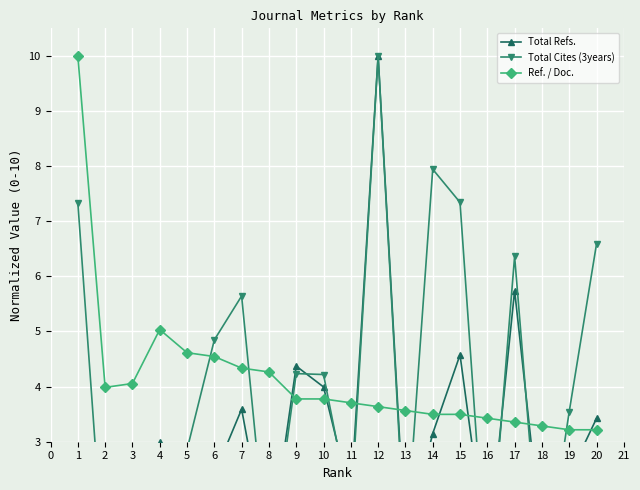

The value of Ref. / Doc. at 4 is 6.6. True or false?

False